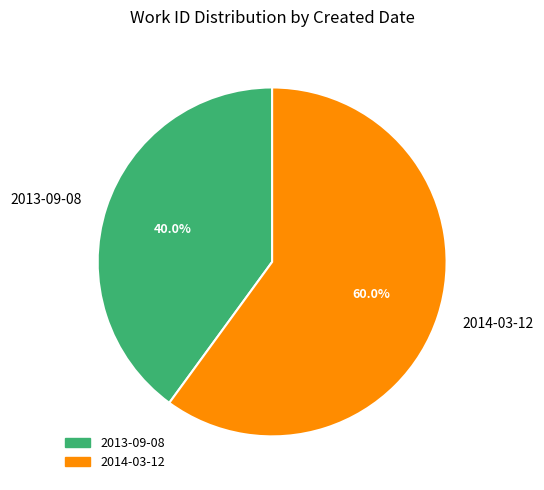

To the nearest percent, what portion does 2013-09-08 represent?

40%